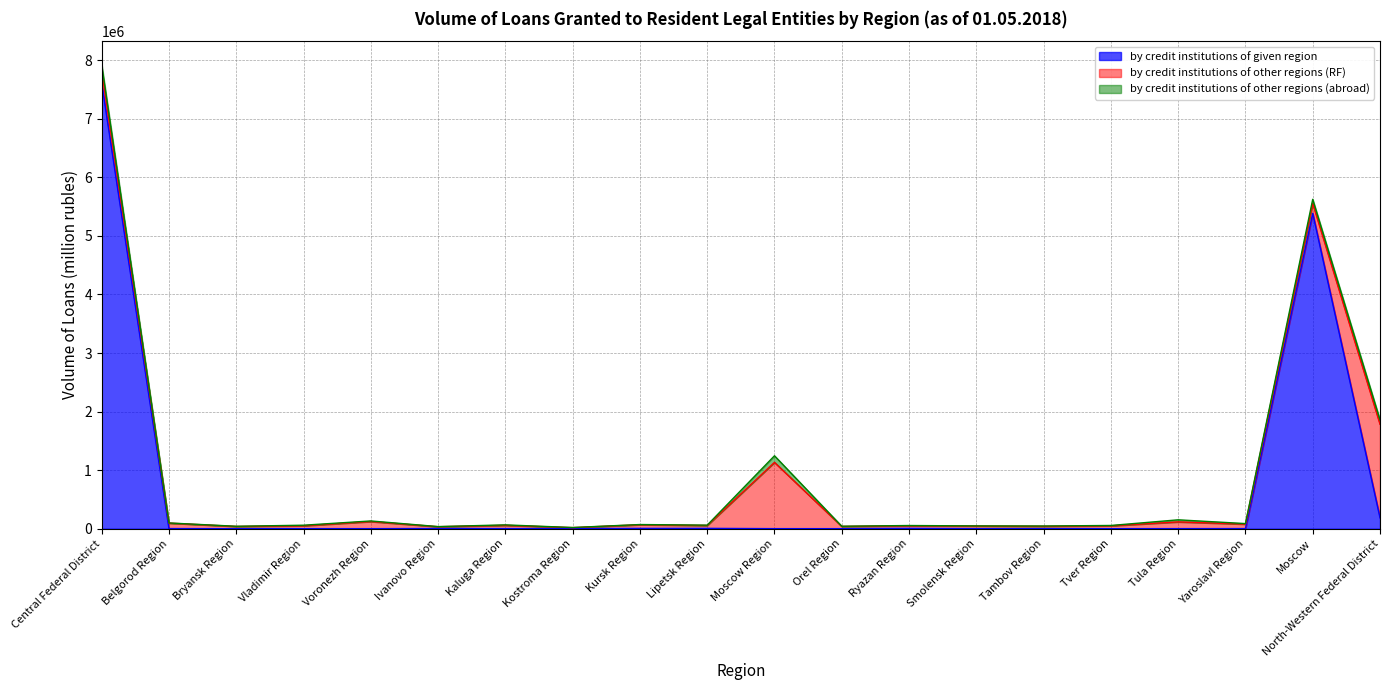

What position from the left is Tver Region?

16